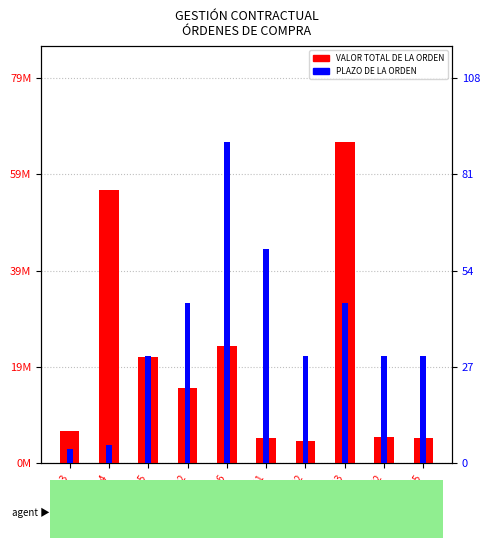

Which has a higher value, 125 or 152?

125